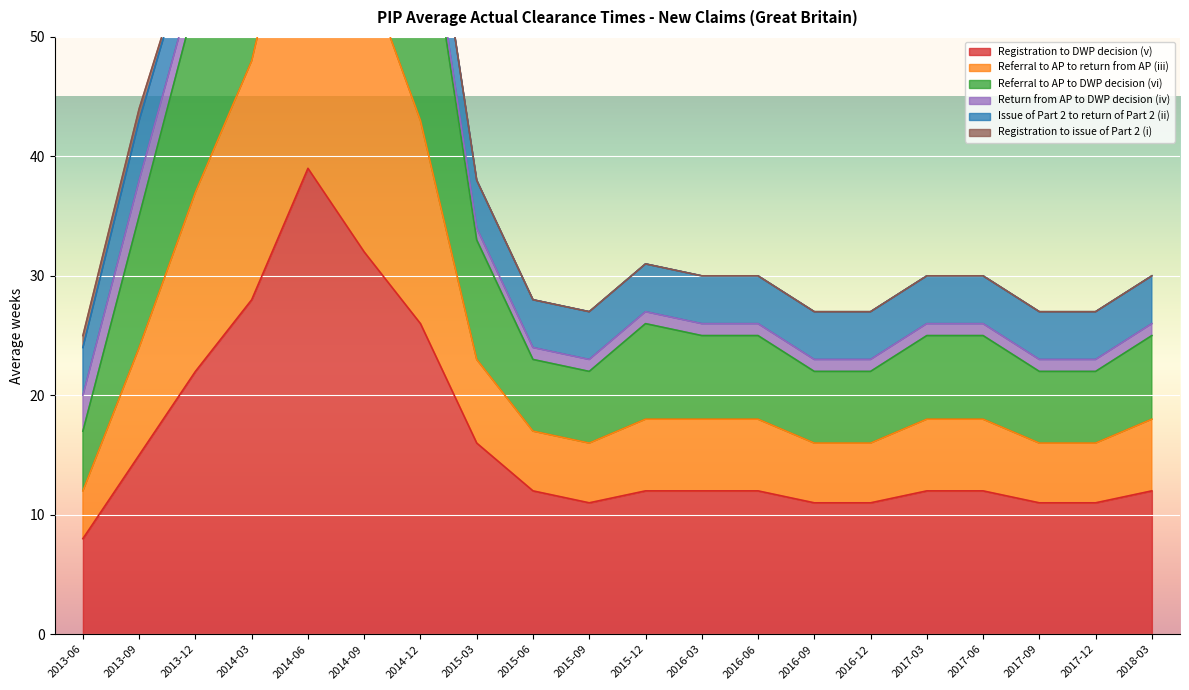

True or false: Registration to DWP decision (v) has a value of 18 at 2015-12.

False